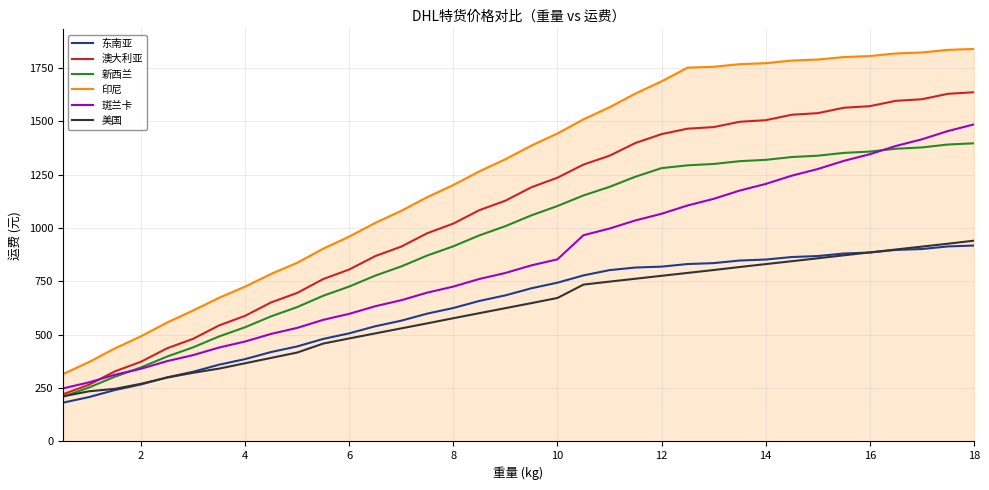

Which series has the largest total across all categories?

印尼